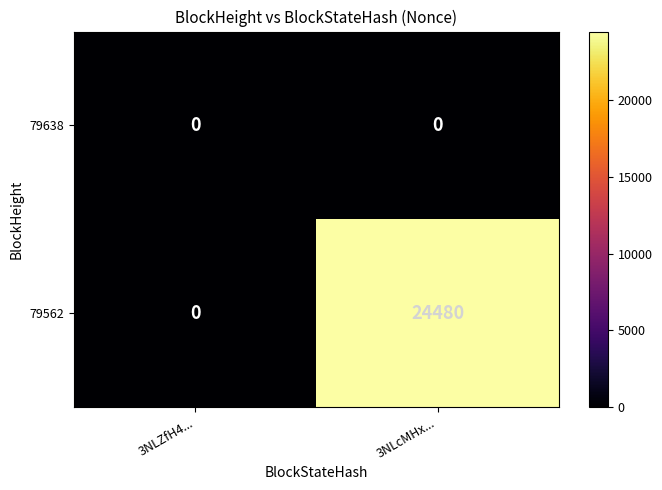

What is the average value of the 79562 series?

12240